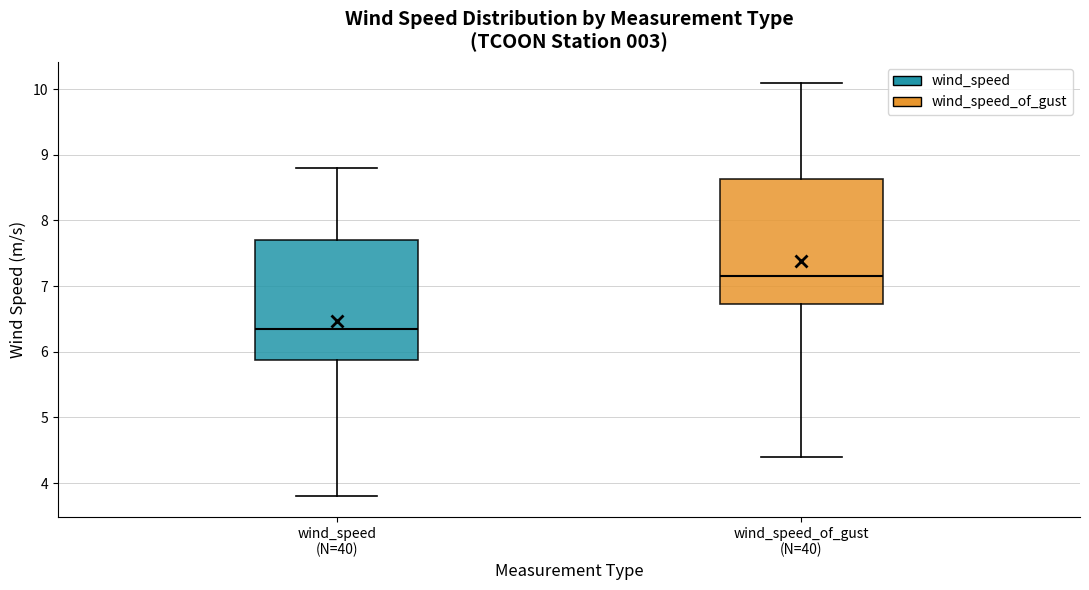

Reading left to right, transcribe this box plot: for each box, give where its median line is, the range the box spans, and where its two whiskers end, as read against the y-axis. The values are not printed on the chart, so give them approximately, as read against the axis.

wind_speed (N=40): median 6.4, box 5.9 to 7.7, whiskers 3.8 to 8.8
wind_speed_of_gust (N=40): median 7.2, box 6.7 to 8.6, whiskers 4.4 to 10.1